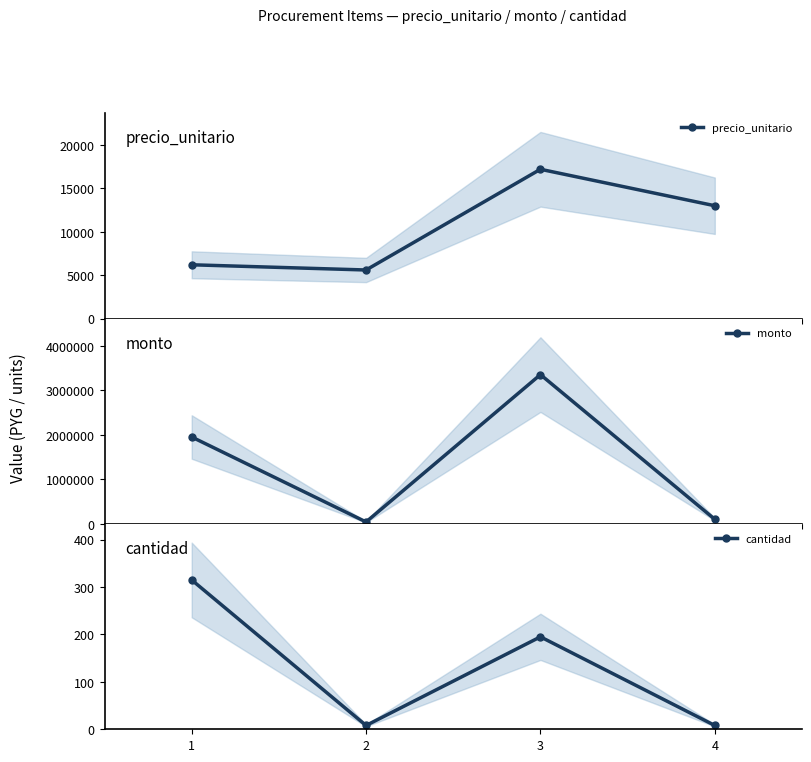

How many distinct data groups are displayed?

3